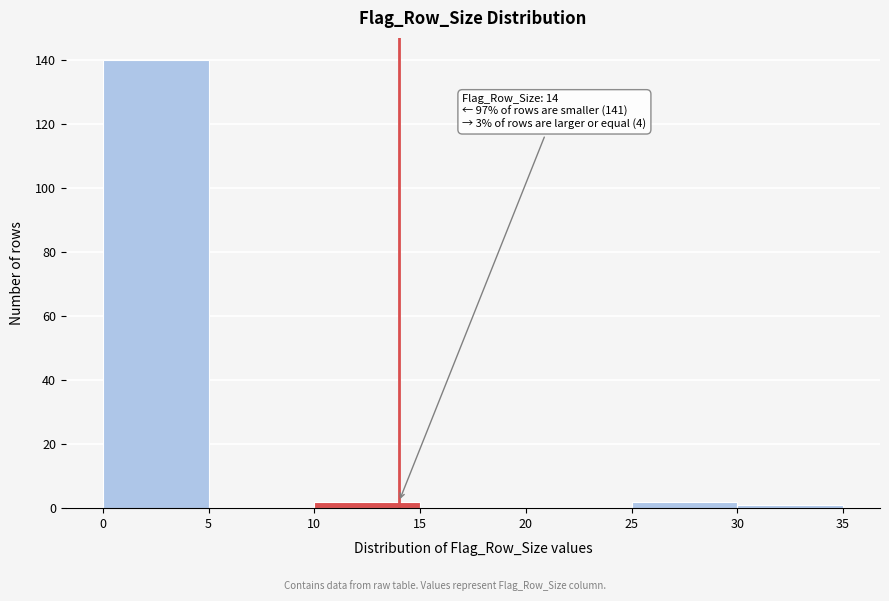

Which range on the x-axis has the tallest bar?

0 to 5